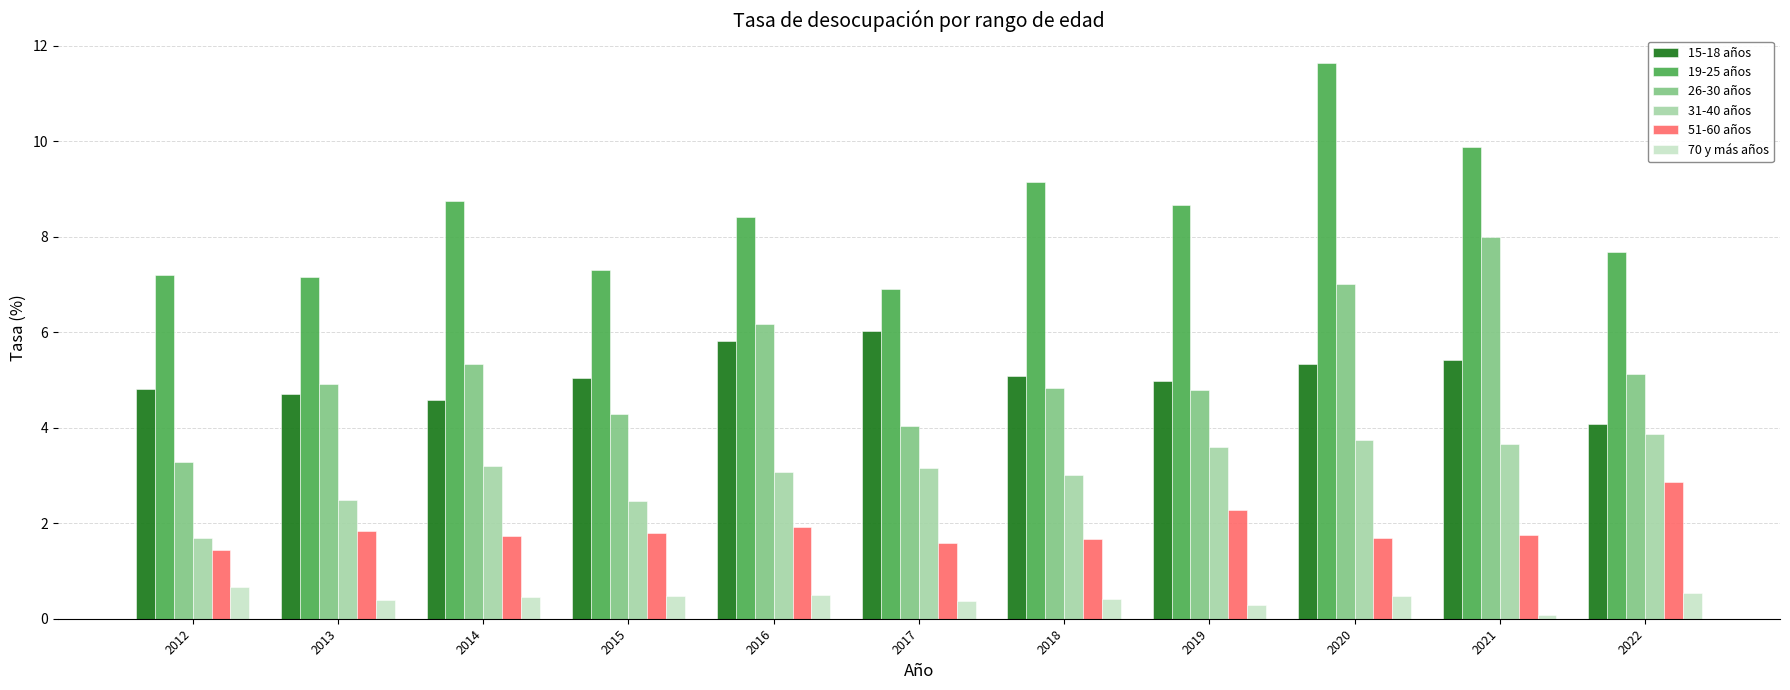

What is the minimum value for 15-18 años?

4.1